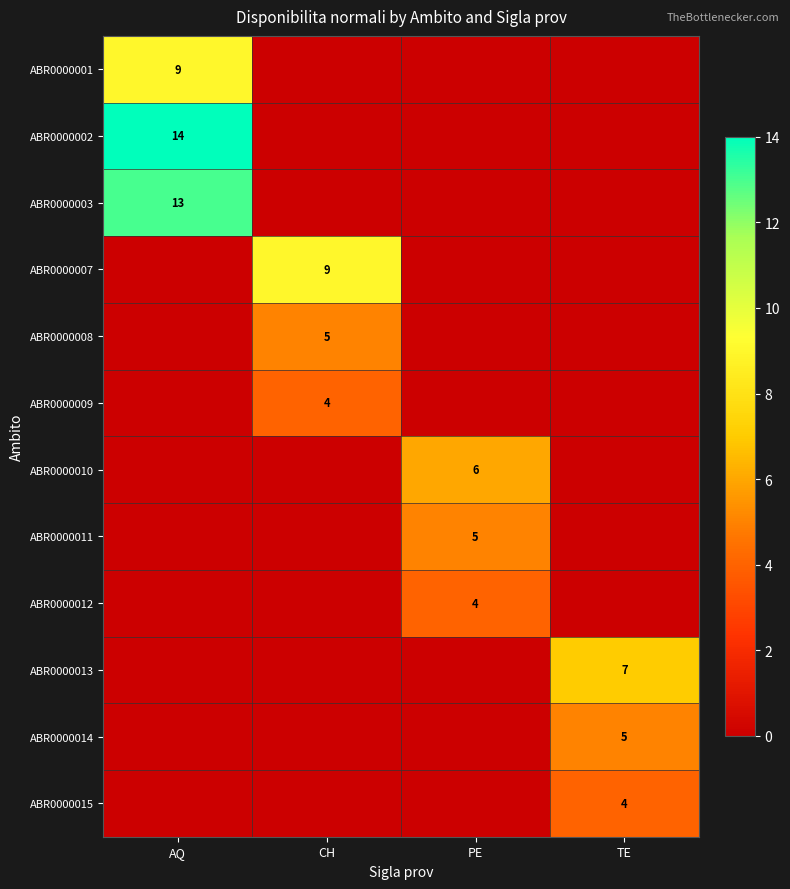

The value of ABR0000002 at AQ is 14. True or false?

True